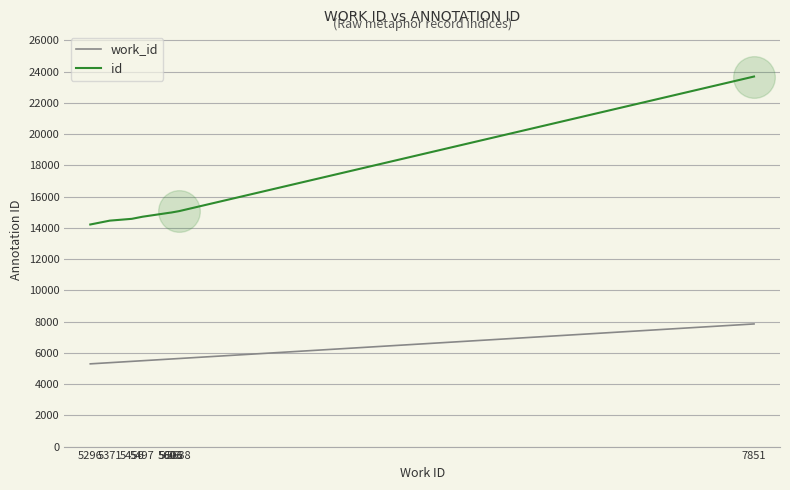

What is the total value across all series at 5603?

20577